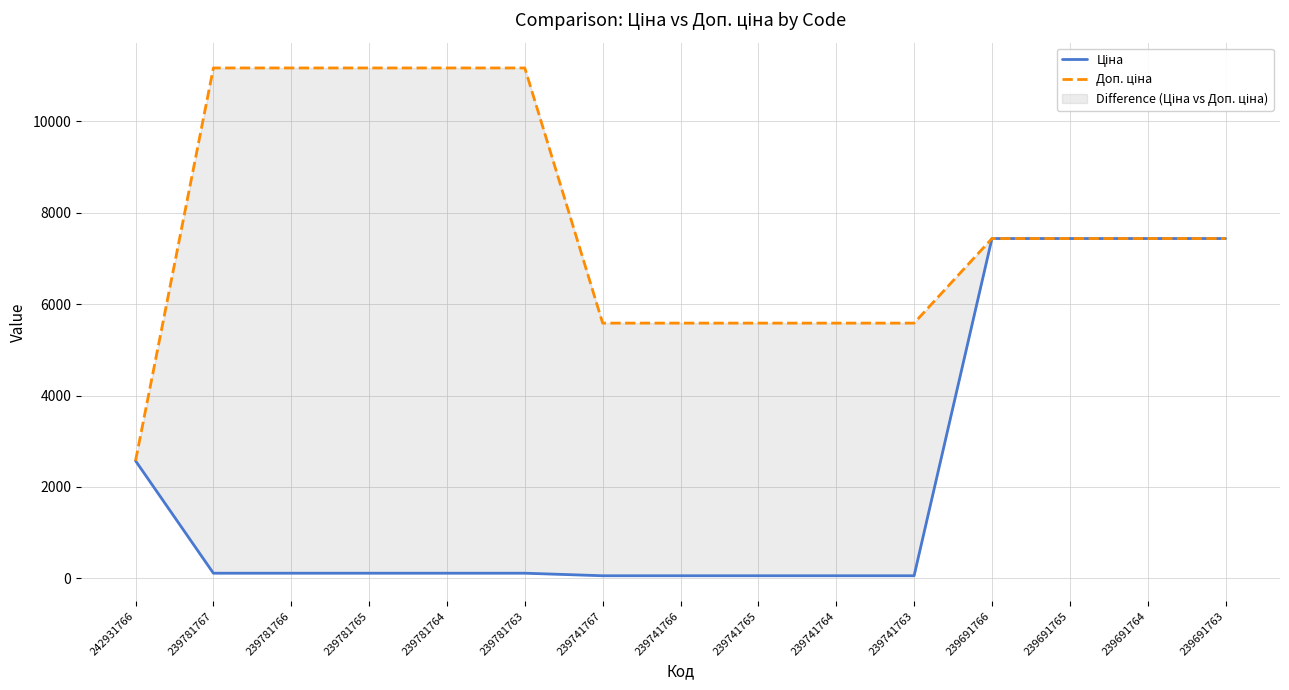

How many lines are shown in the chart?

2